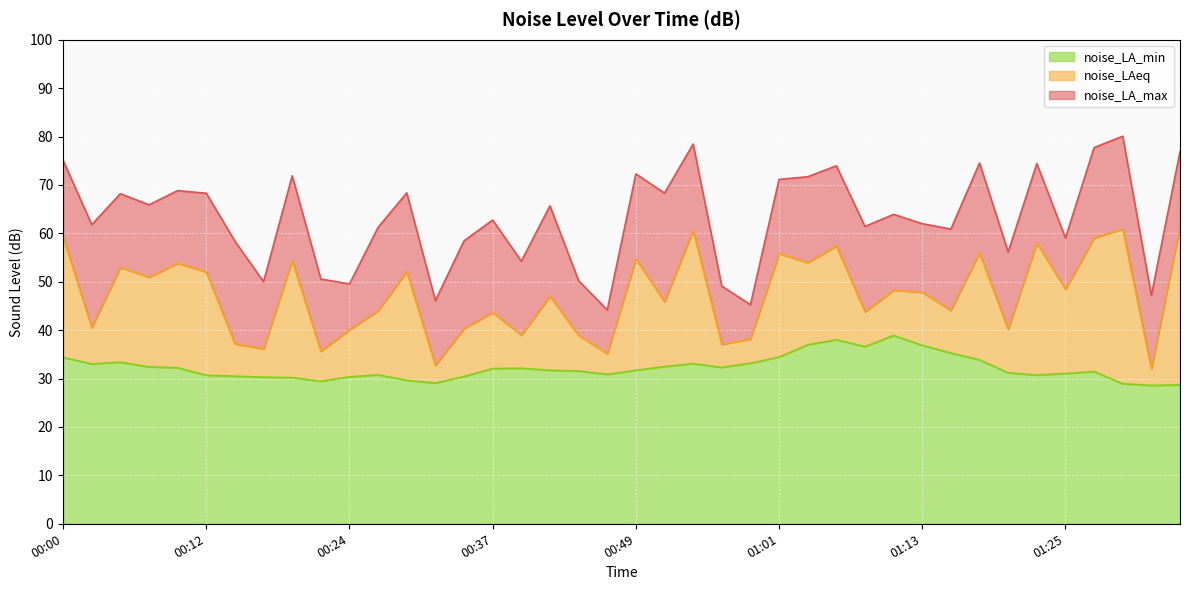

Is the value of noise_LA_max at 00:22 greater than the value of noise_LAeq at 01:25?

Yes